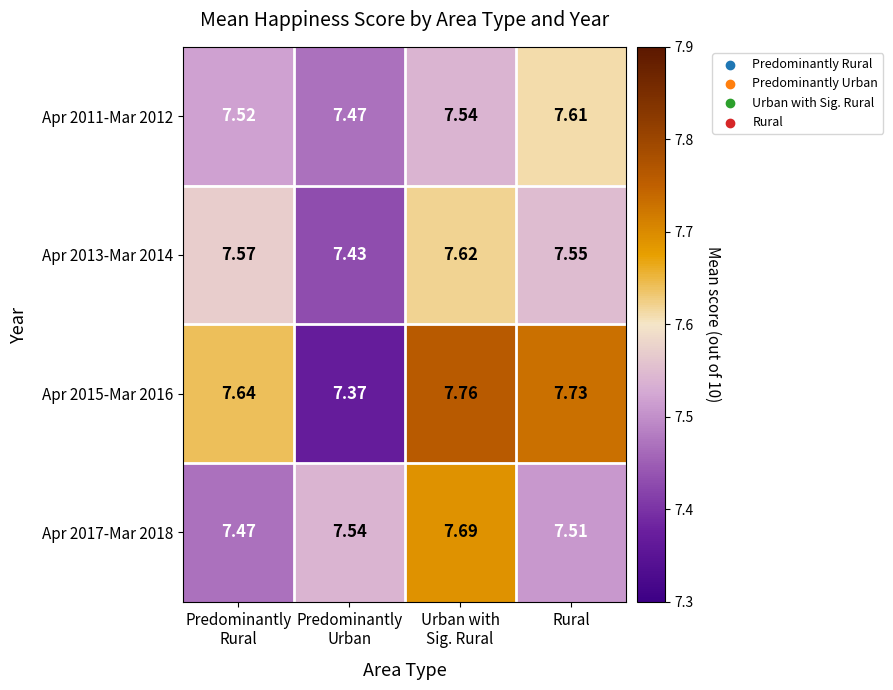

Which series has the widest spread of values?

Apr 2015-Mar 2016